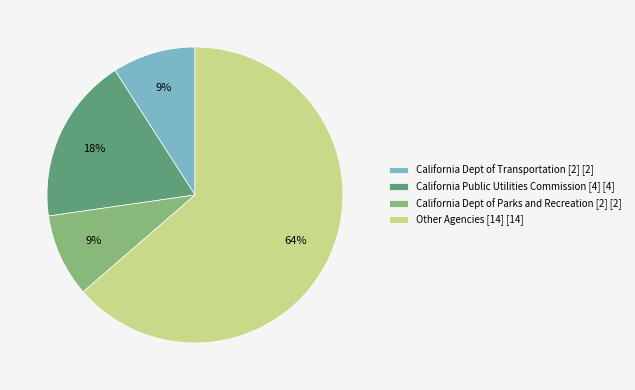

To the nearest percent, what is the combined percentage of California Dept of Parks and Recreation [2] [2] and California Public Utilities Commission [4] [4]?

27%